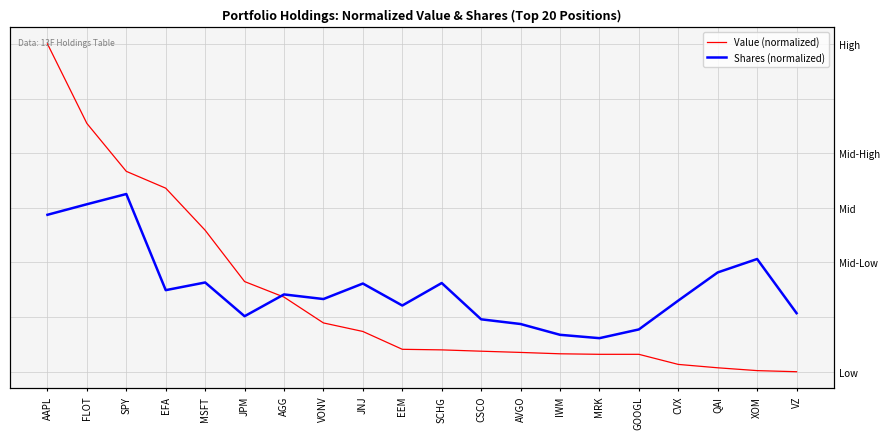

Does the chart display data point markers on the line(s)?

No